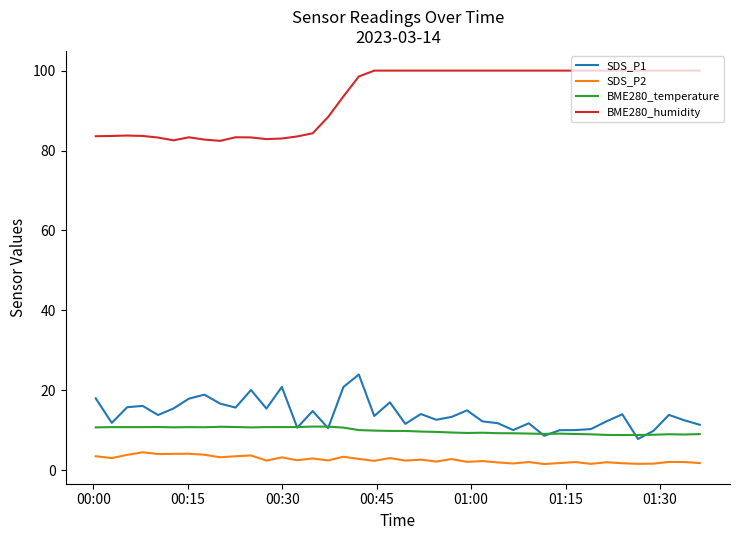

True or false: SDS_P1 and BME280_humidity cross at least once.

False